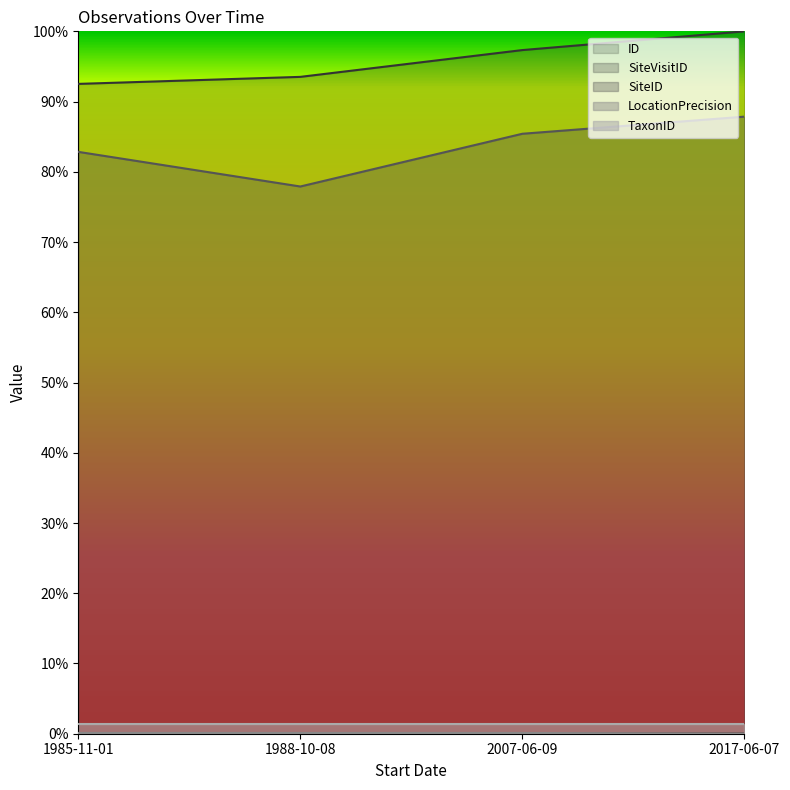

At which category is the sum across all series the highest?

2017-06-07